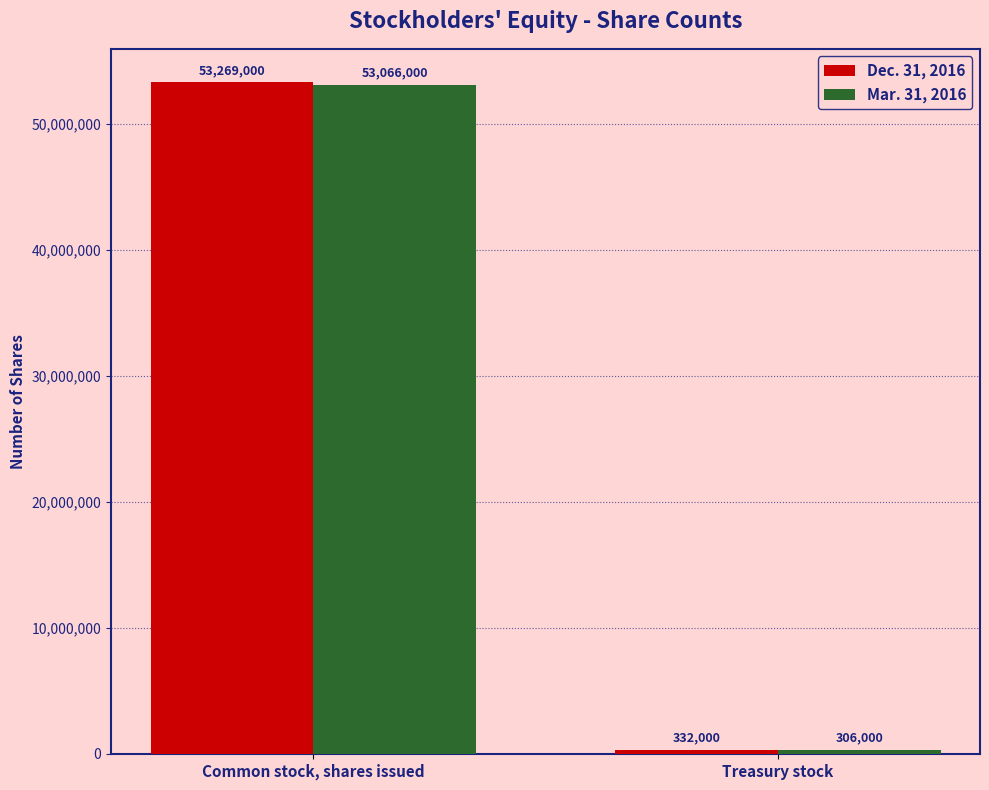

How many bars are there in total?

4